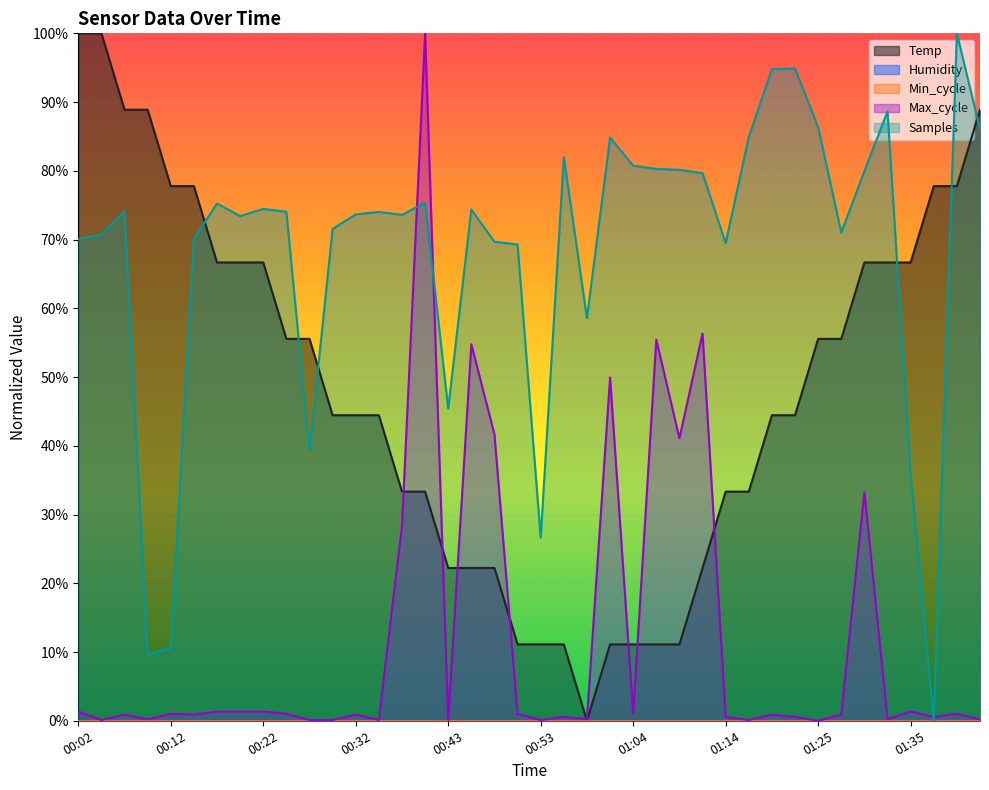

Reading right to left, extract all data points from this chart.

Temp: 01:43=0.9	01:40=0.8	01:38=0.8	01:35=0.7	01:33=0.7	01:30=0.7	01:27=0.6	01:25=0.6	01:22=0.4	01:19=0.4	01:16=0.3	01:14=0.3	01:11=0.2	01:09=0.1	01:06=0.1	01:04=0.1	01:01=0.1	00:59=0.0	00:56=0.1	00:53=0.1	00:51=0.1	00:48=0.2	00:45=0.2	00:43=0.2	00:40=0.3	00:37=0.3	00:35=0.4	00:32=0.4	00:29=0.4	00:27=0.6	00:24=0.6	00:22=0.7	00:19=0.7	00:17=0.7	00:14=0.8	00:12=0.8	00:09=0.9	00:07=0.9	00:05=1.0	00:02=1.0
Max_cycle: 01:43=0.0	01:40=0.0	01:38=0.0	01:35=0.0	01:33=0.0	01:30=0.3	01:27=0.0	01:25=0.0	01:22=0.0	01:19=0.0	01:16=0.0	01:14=0.0	01:11=0.6	01:09=0.4	01:06=0.6	01:04=0.0	01:01=0.5	00:59=0.0	00:56=0.0	00:53=0.0	00:51=0.0	00:48=0.4	00:45=0.5	00:43=0.0	00:40=1.0	00:37=0.3	00:35=0.0	00:32=0.0	00:29=0.0	00:27=0.0	00:24=0.0	00:22=0.0	00:19=0.0	00:17=0.0	00:14=0.0	00:12=0.0	00:09=0.0	00:07=0.0	00:05=0.0	00:02=0.0
Samples: 01:43=0.9	01:40=1.0	01:38=0.0	01:35=0.4	01:33=0.9	01:30=0.8	01:27=0.7	01:25=0.9	01:22=0.9	01:19=0.9	01:16=0.8	01:14=0.7	01:11=0.8	01:09=0.8	01:06=0.8	01:04=0.8	01:01=0.8	00:59=0.6	00:56=0.8	00:53=0.3	00:51=0.7	00:48=0.7	00:45=0.7	00:43=0.5	00:40=0.8	00:37=0.7	00:35=0.7	00:32=0.7	00:29=0.7	00:27=0.4	00:24=0.7	00:22=0.7	00:19=0.7	00:17=0.8	00:14=0.7	00:12=0.1	00:09=0.1	00:07=0.7	00:05=0.7	00:02=0.7